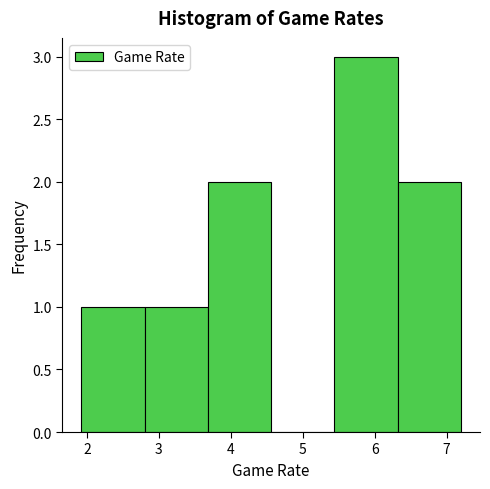

Over which range of the x-axis is the bar tallest?

5.4 to 6.3